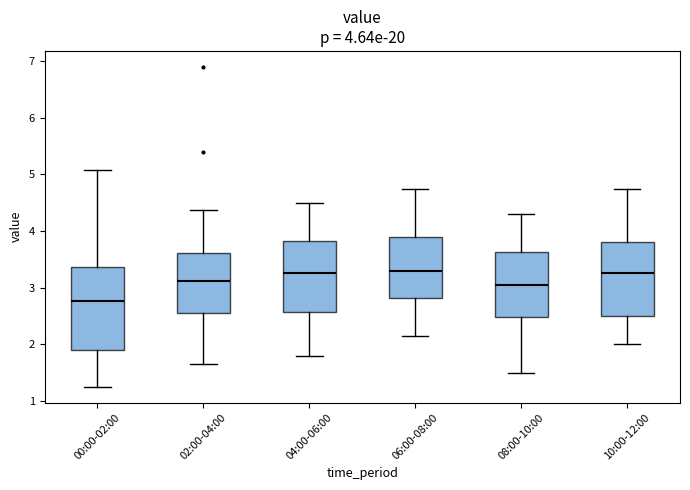

Which box has the lowest median line?

00:00-02:00